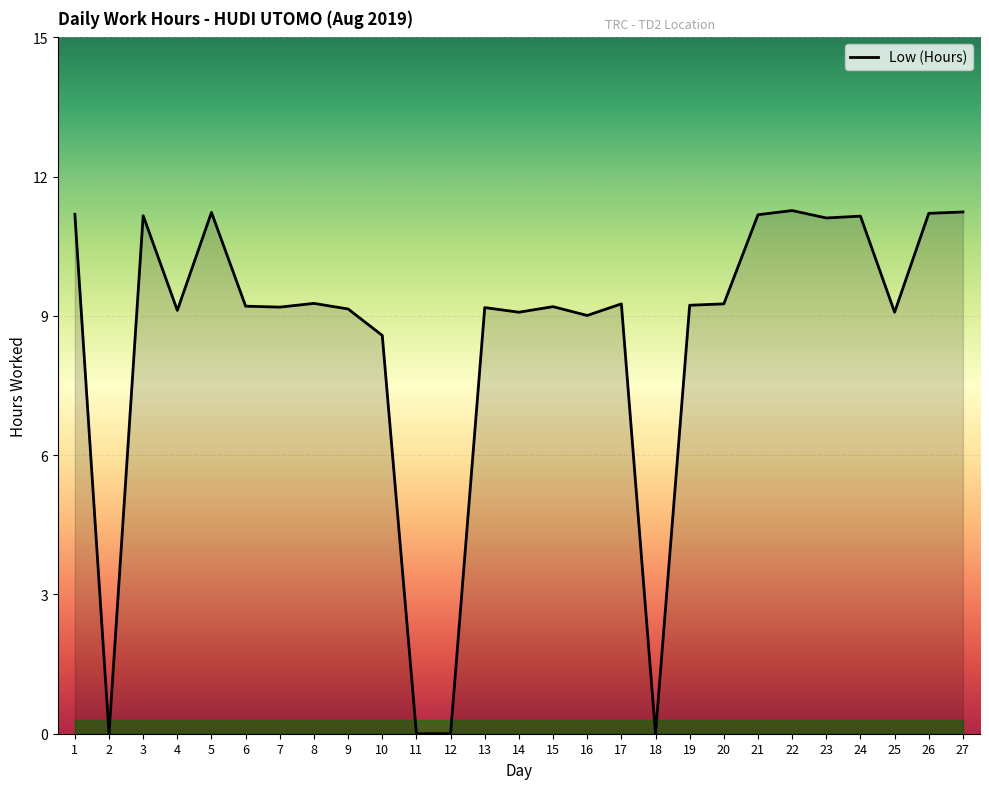

Approximately how many times larger is the value at 4 compared to 16?

1.0